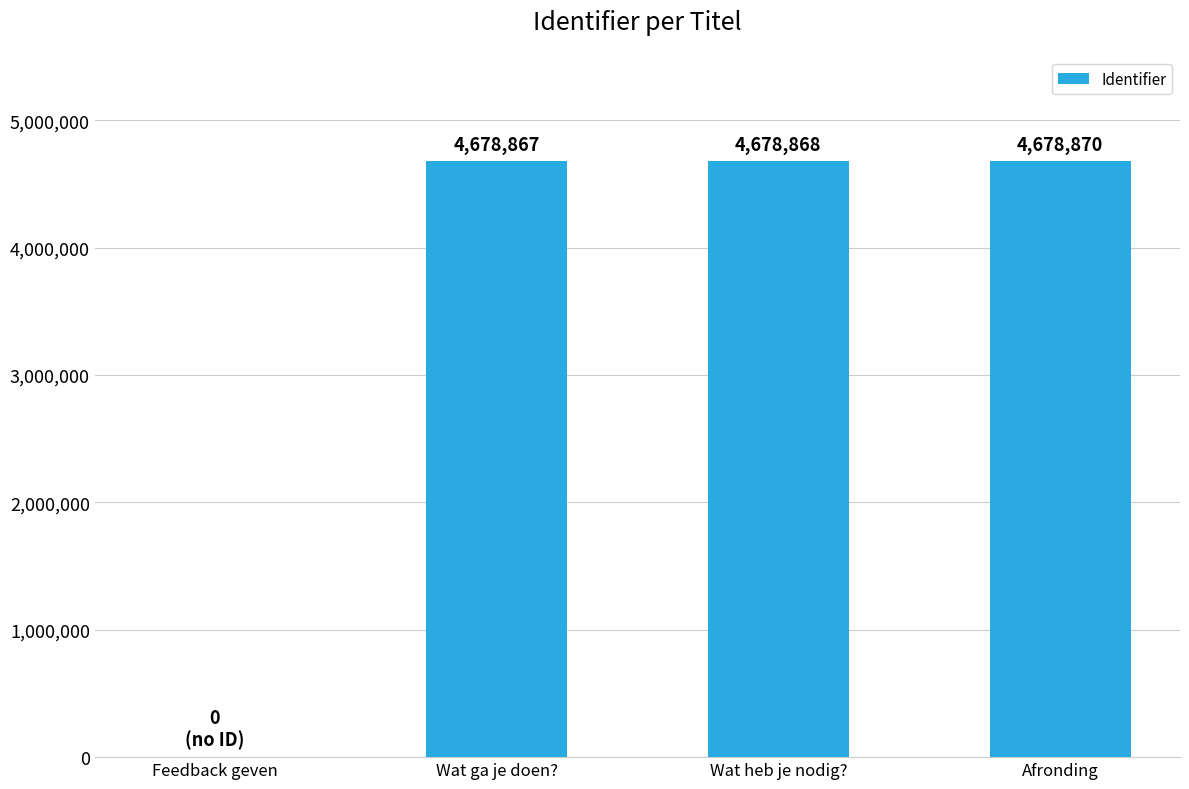

Is it true that the value at Wat ga je doen? is 4678867?

True